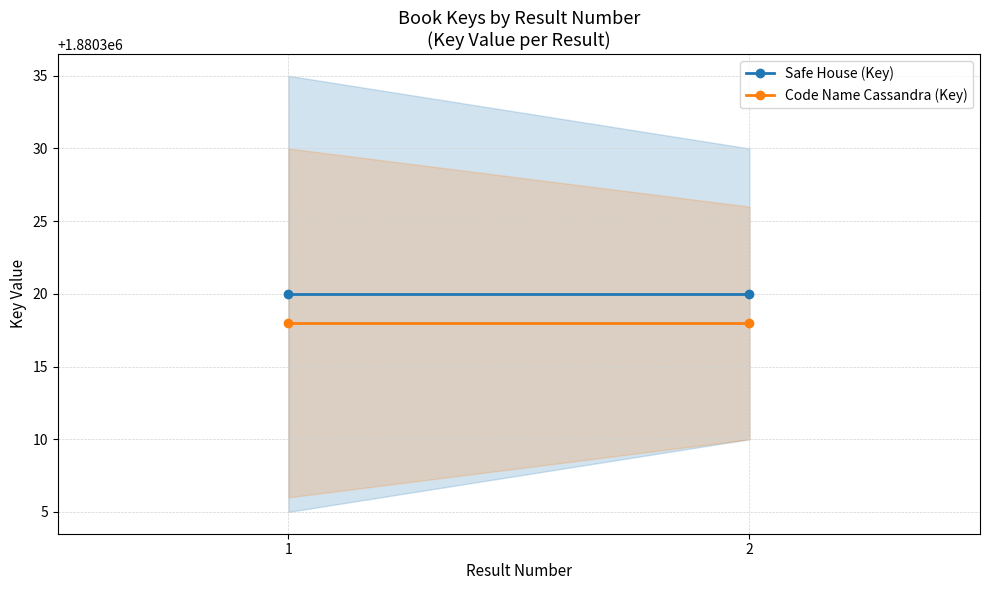

At 2, list the series in order from smallest to largest.

Code Name Cassandra (Key), Safe House (Key)